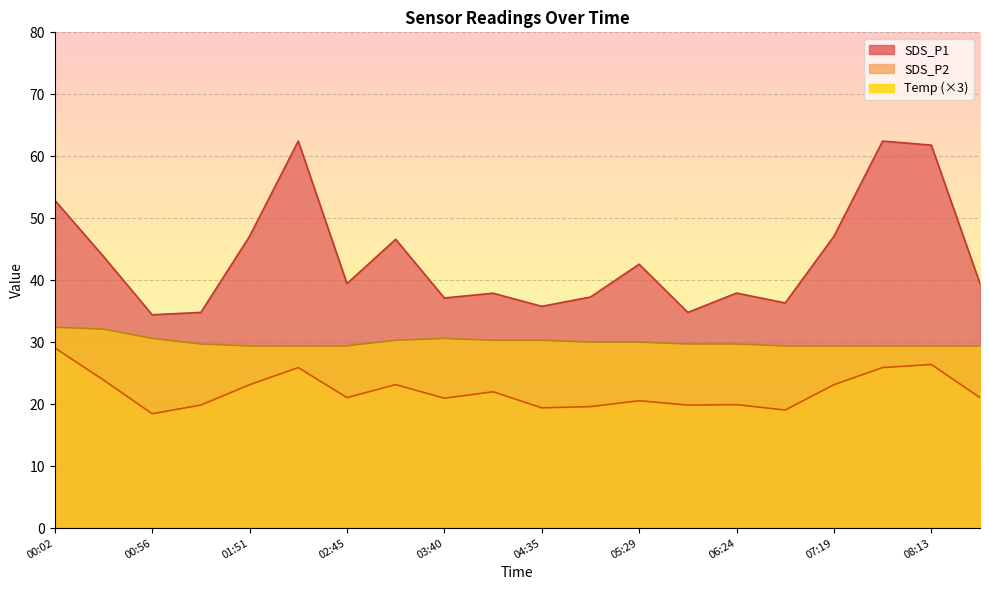

Which category has the highest value in the SDS_P1 series?

02:18